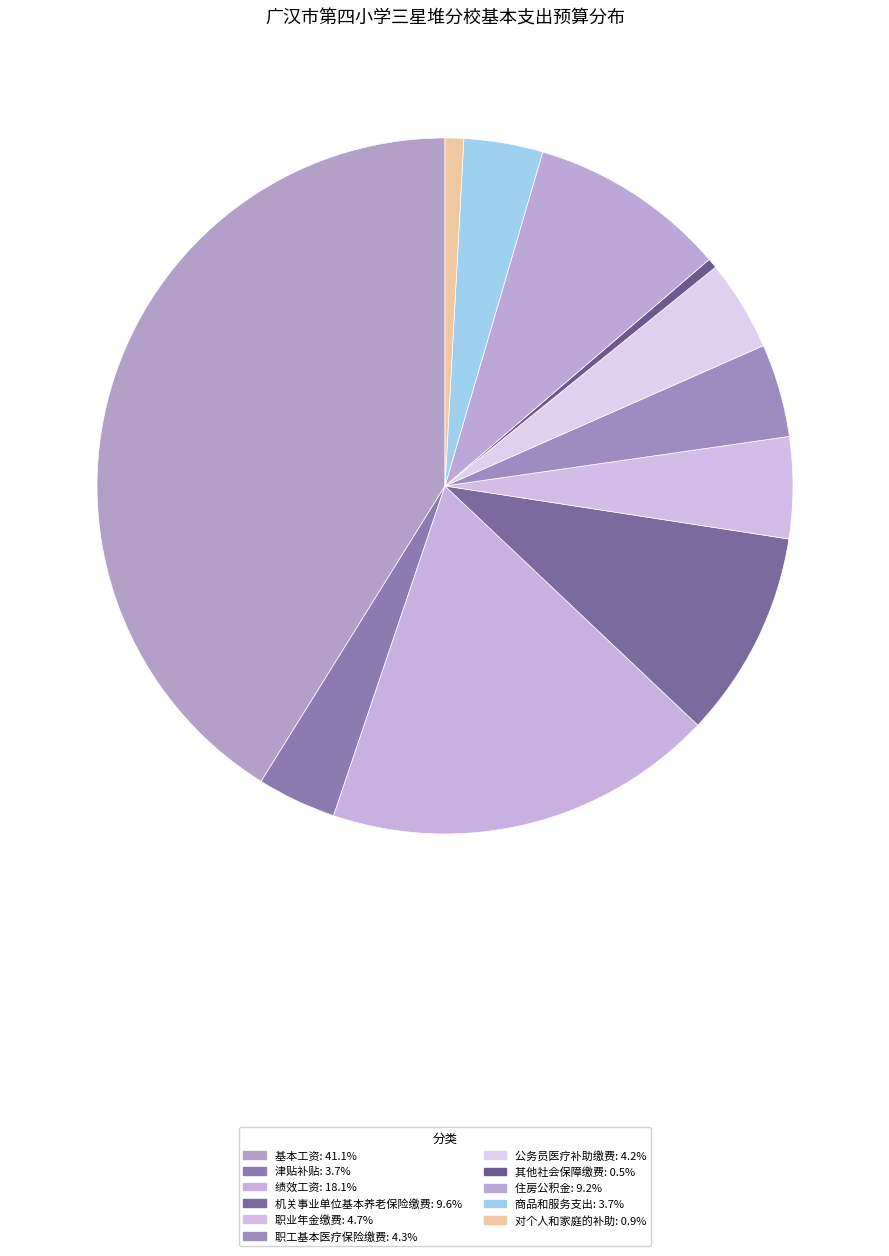

Does any single category account for the majority?

No